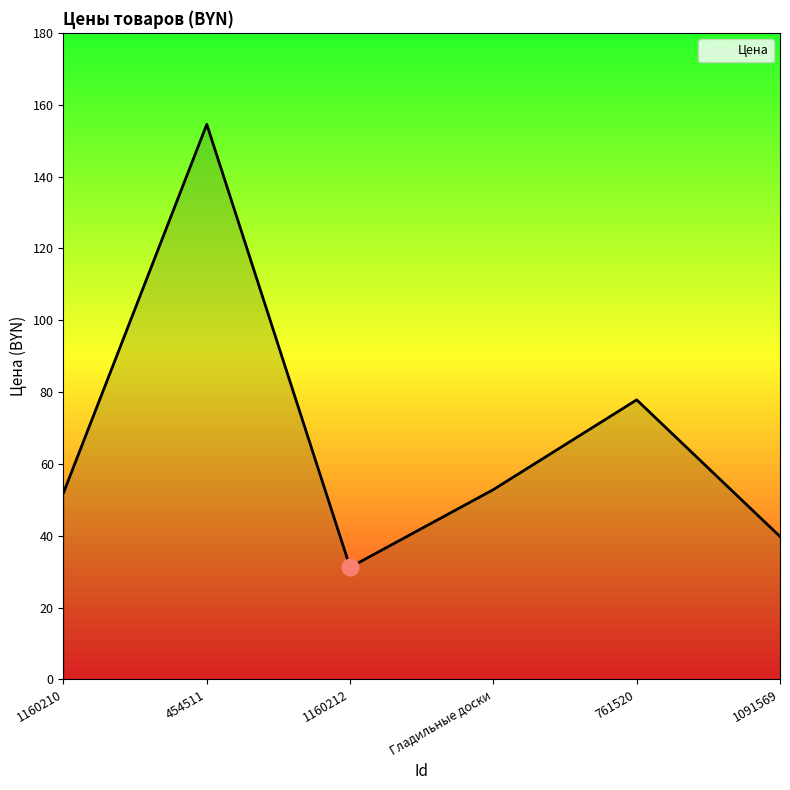

At which category does the data reach its first local peak?

454511